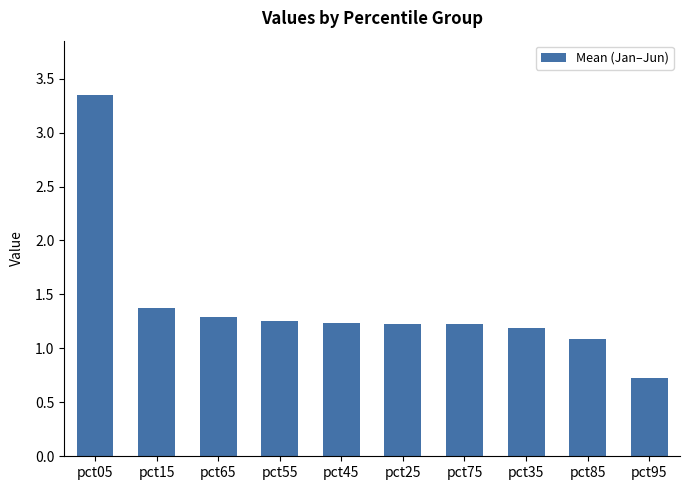

At which category does the chart reach its minimum across all series?

pct95